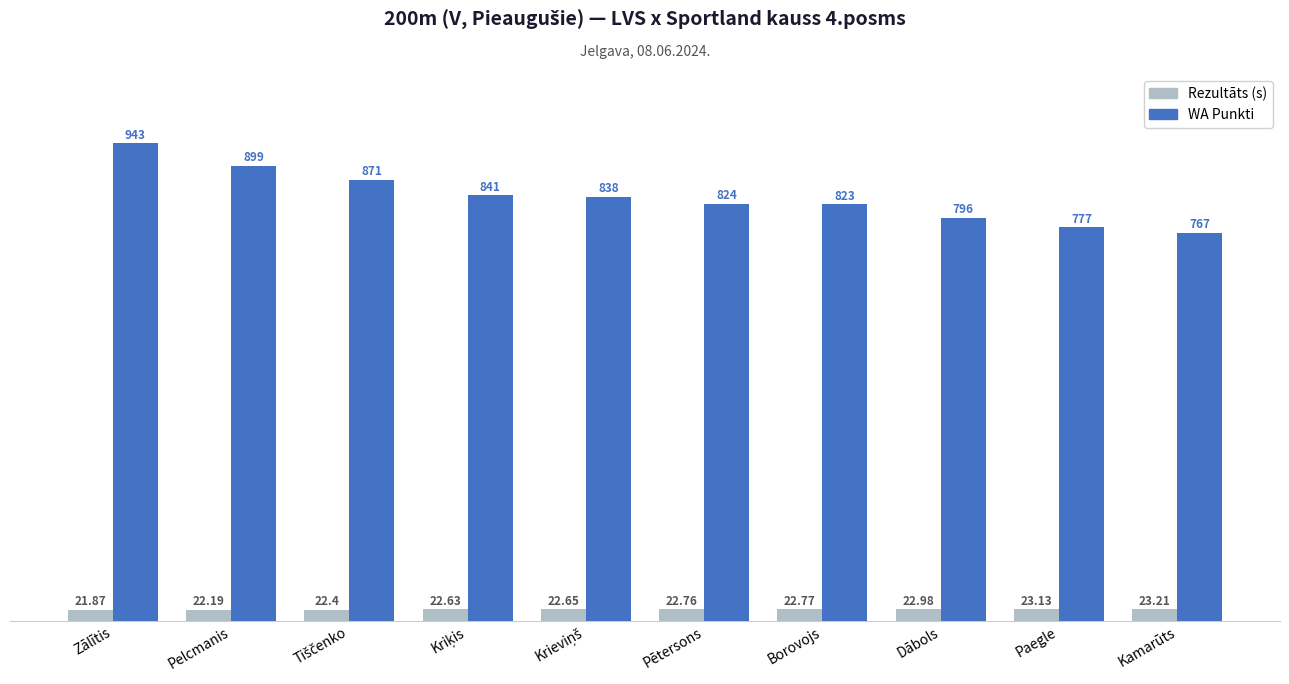

What is the value of the WA Punkti bar at the 10th from the left?

767.0